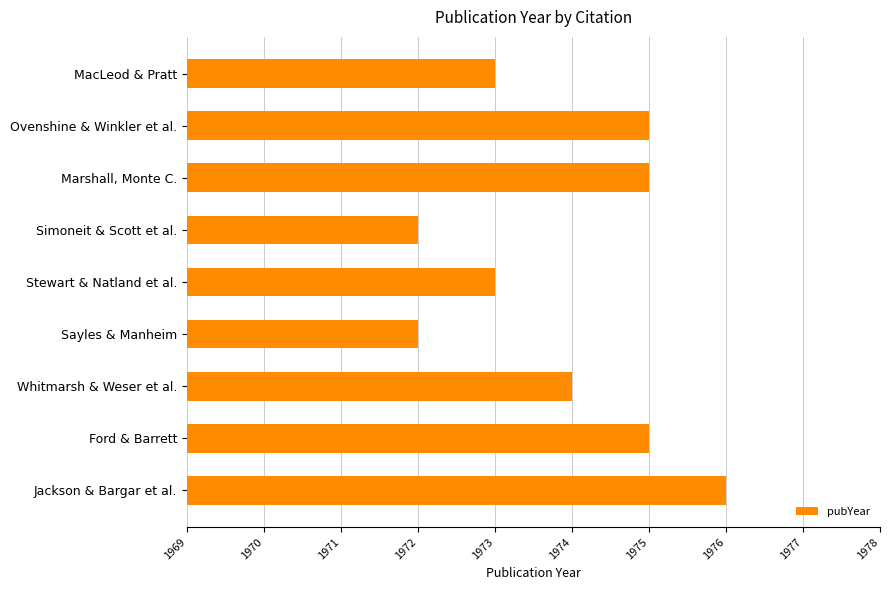

Reading top to bottom, extract all data points from this chart.

MacLeod & Pratt=1973	Ovenshine & Winkler et al.=1975	Marshall, Monte C.=1975	Simoneit & Scott et al.=1972	Stewart & Natland et al.=1973	Sayles & Manheim=1972	Whitmarsh & Weser et al.=1974	Ford & Barrett=1975	Jackson & Bargar et al.=1976